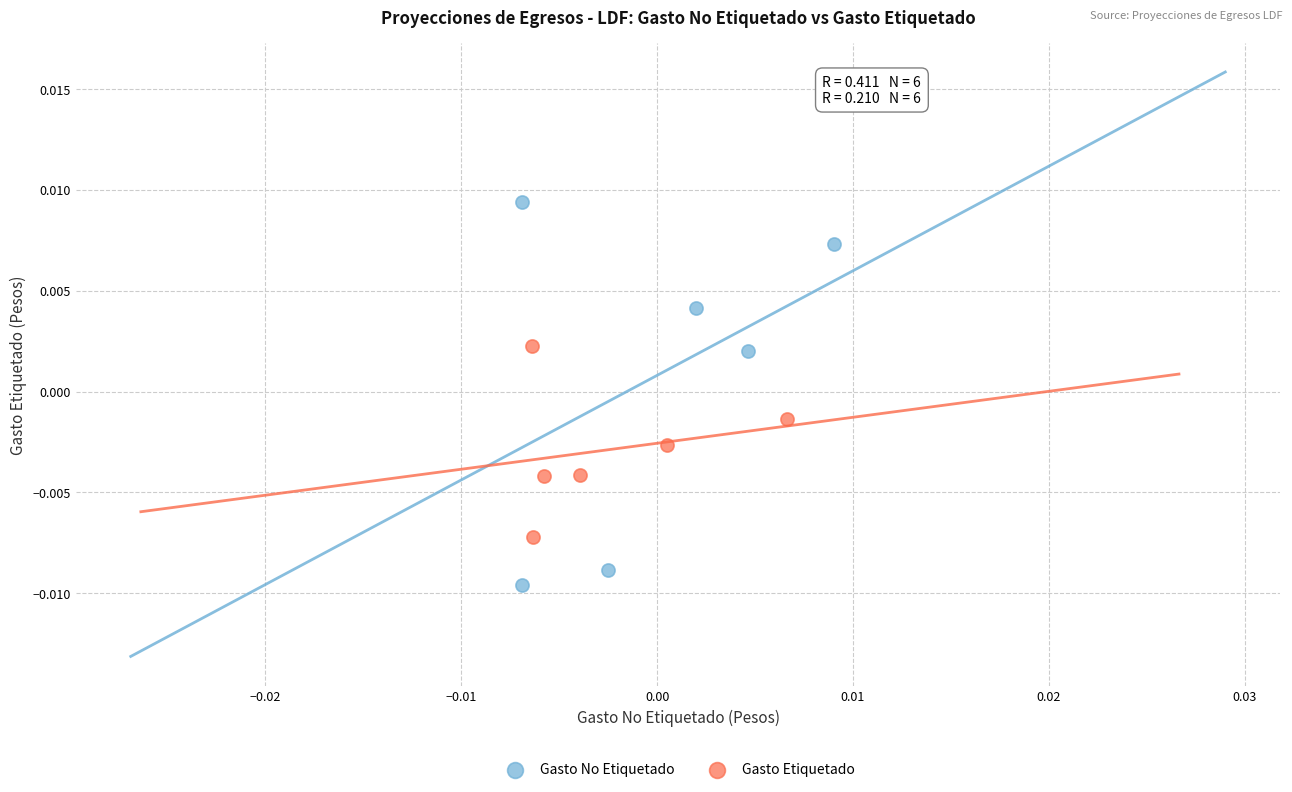

What are all the series names shown in the legend?

Gasto No Etiquetado, Gasto Etiquetado